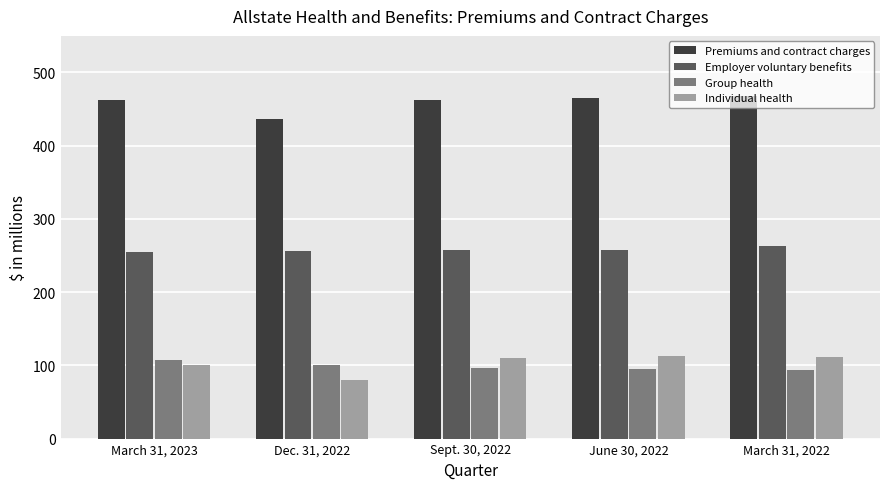

What is the highest value of the Group health series?

107